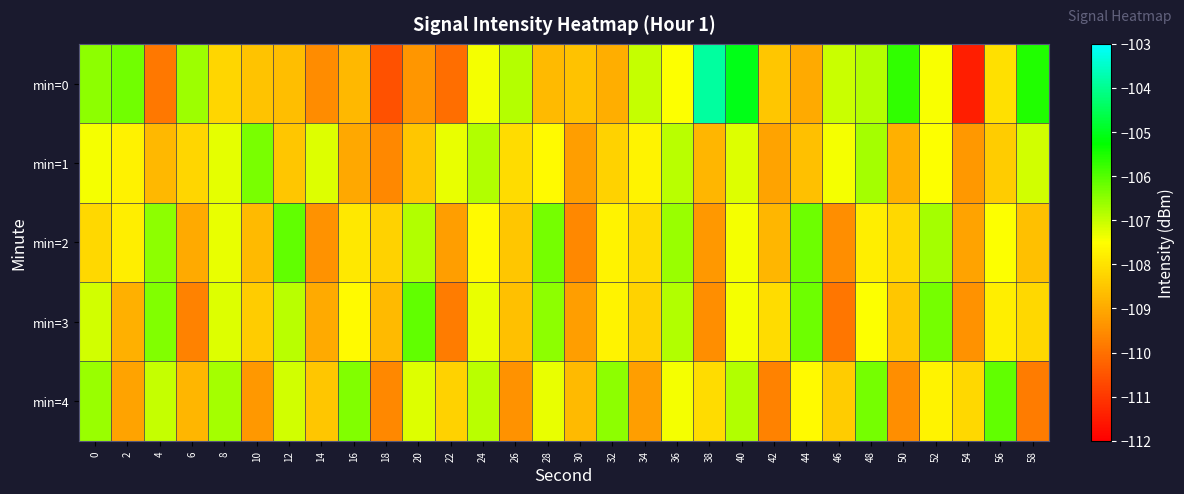

List the series in order of their peak value, lowest first.

min=1, min=2, min=3, min=4, min=0